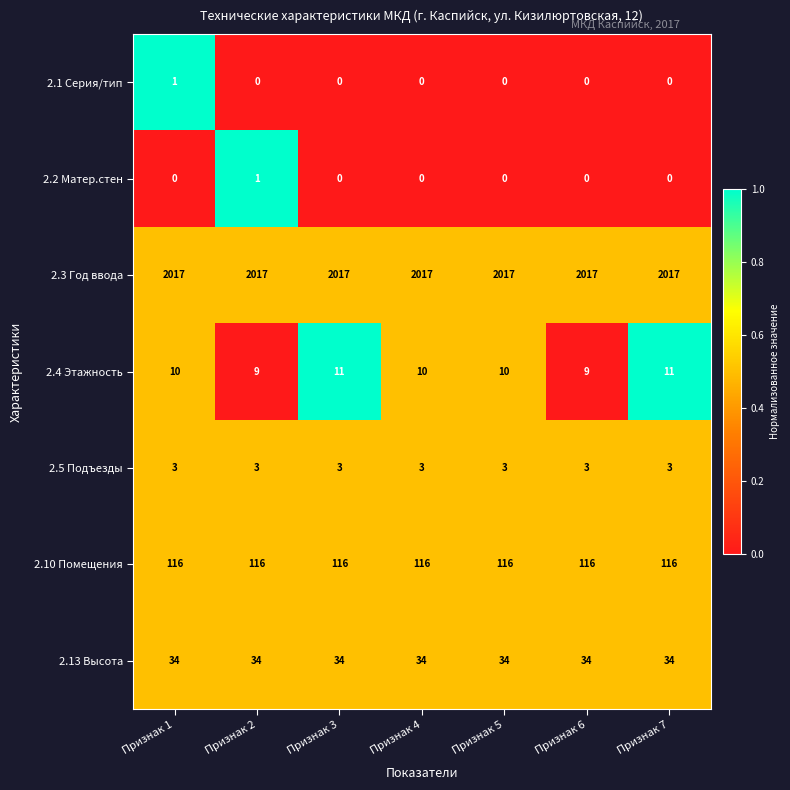

What value does the 2.10 Помещения series have at Признак 2?

116